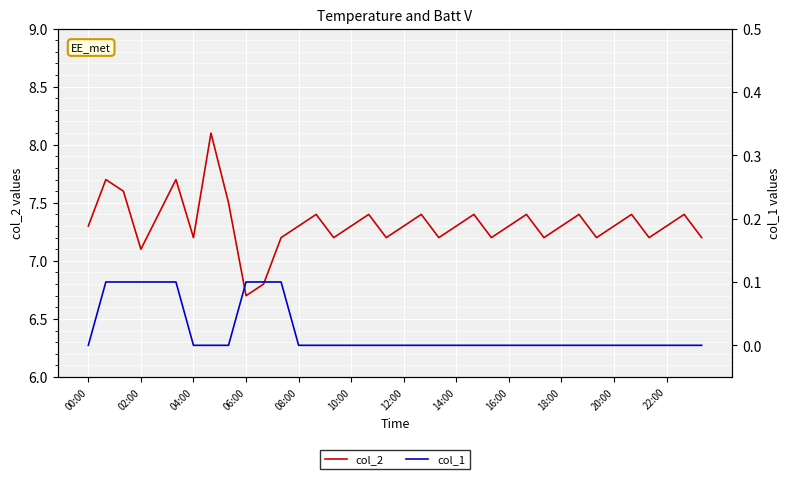

How many series are shown in this chart?

2